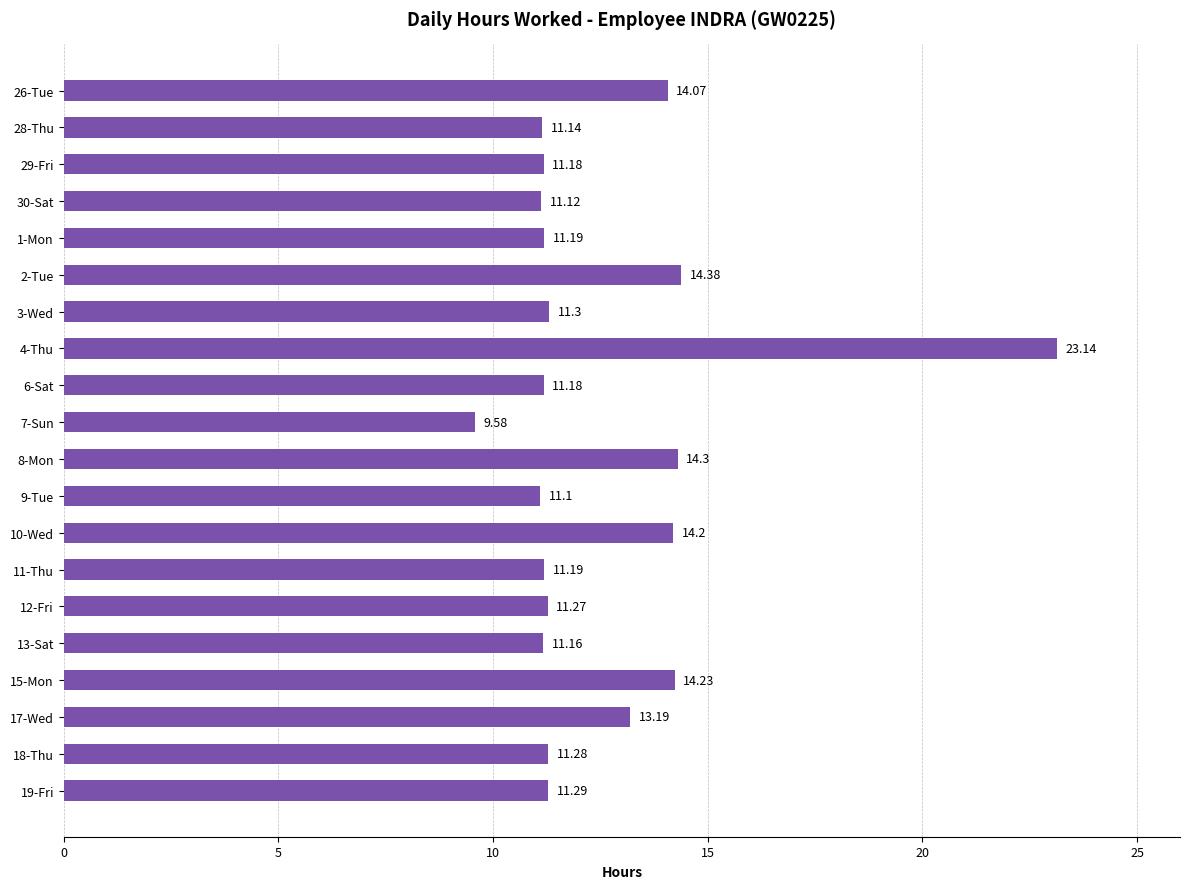

What is the difference between the values at 3-Wed and 17-Wed?

1.9